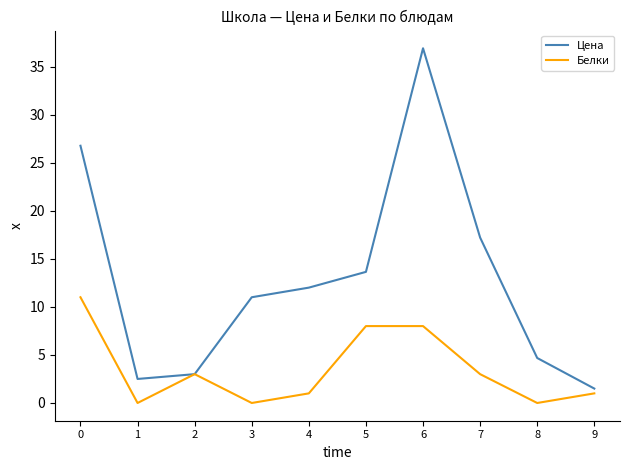

Which label corresponds to the largest value in the chart?

6